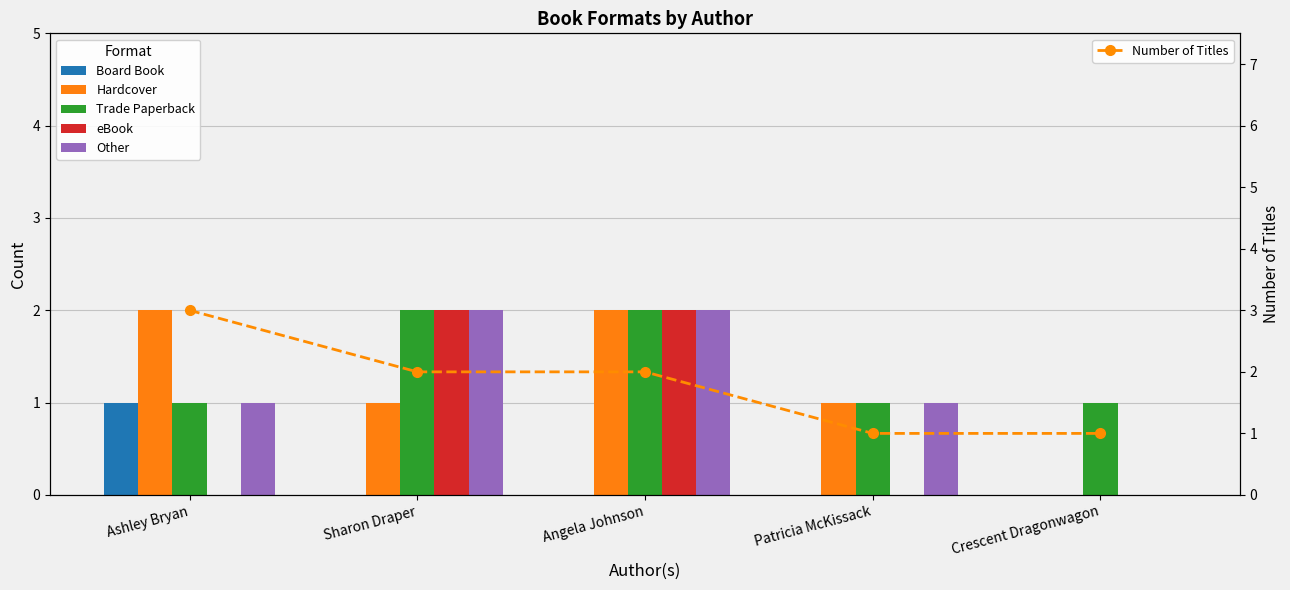

What are all the series names shown in the legend?

Board Book, Hardcover, Trade Paperback, eBook, Other, Number of Titles